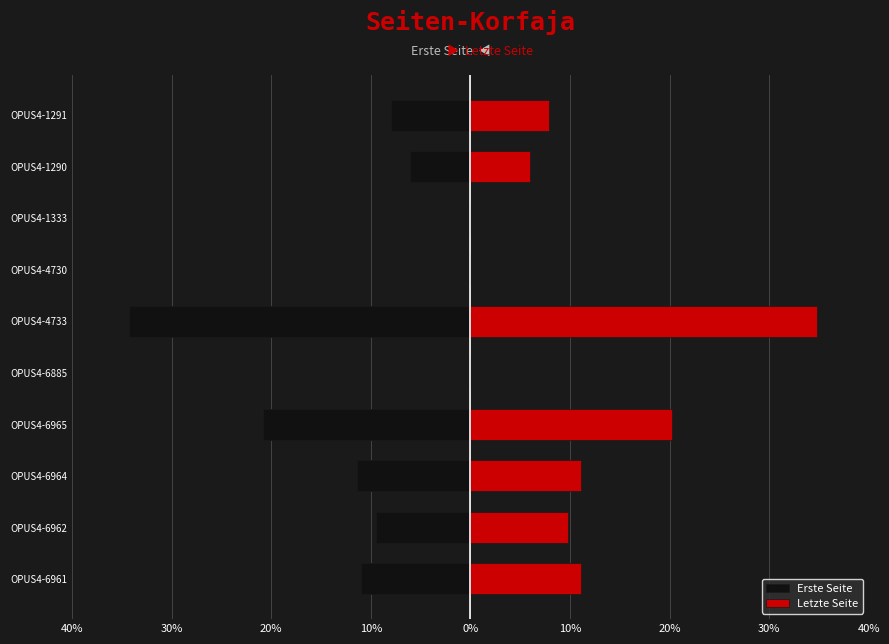

Between OPUS4-6962 and OPUS4-6885, which series saw the biggest shift?

Letzte Seite